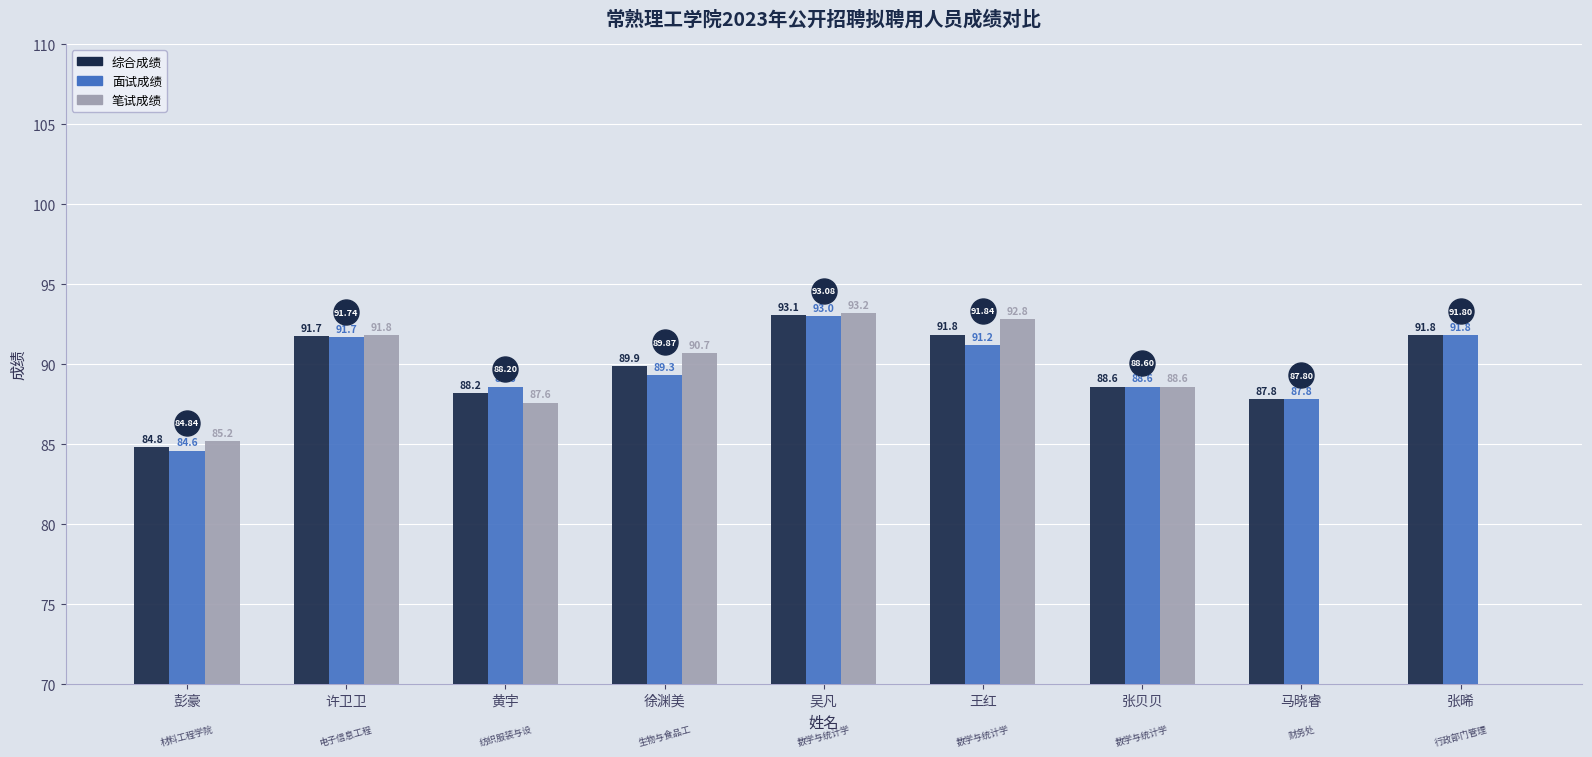

At which category is the sum across all series the highest?

吴凡